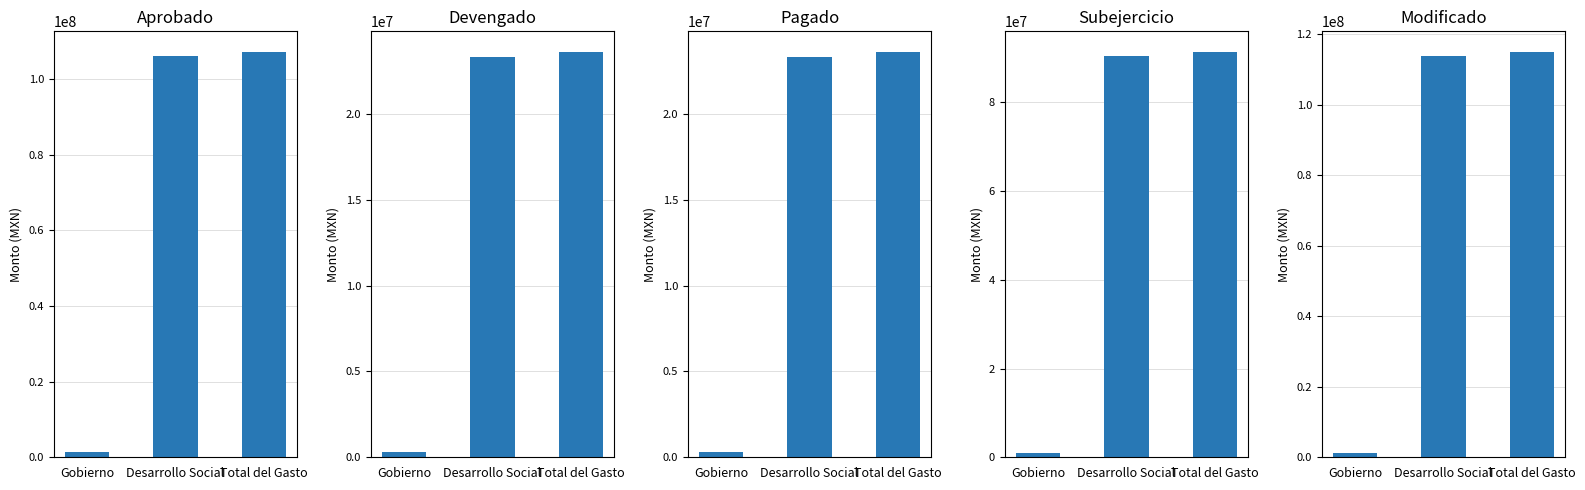

At how many categories does at least one series exceed 44754808?

2